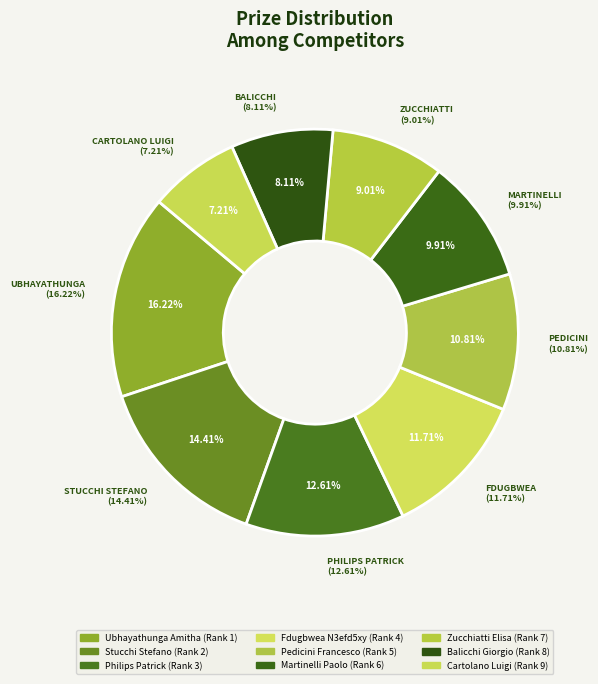

What percentage is the Pedicini Francesco slice, to the nearest percent?

11%